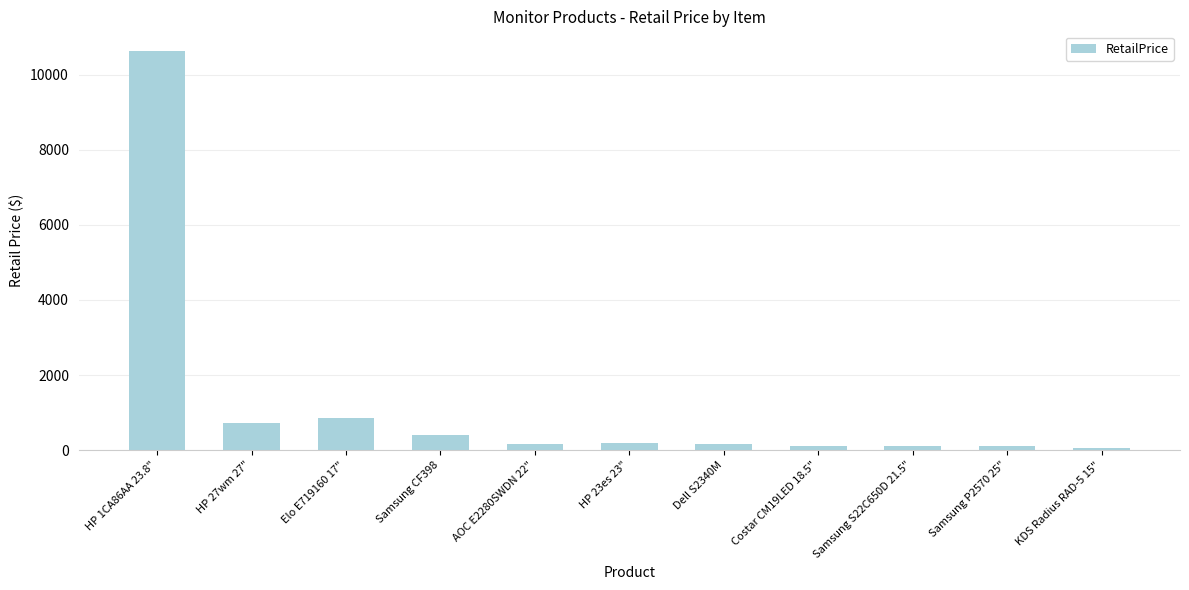

What is the greatest value displayed?

10626.0